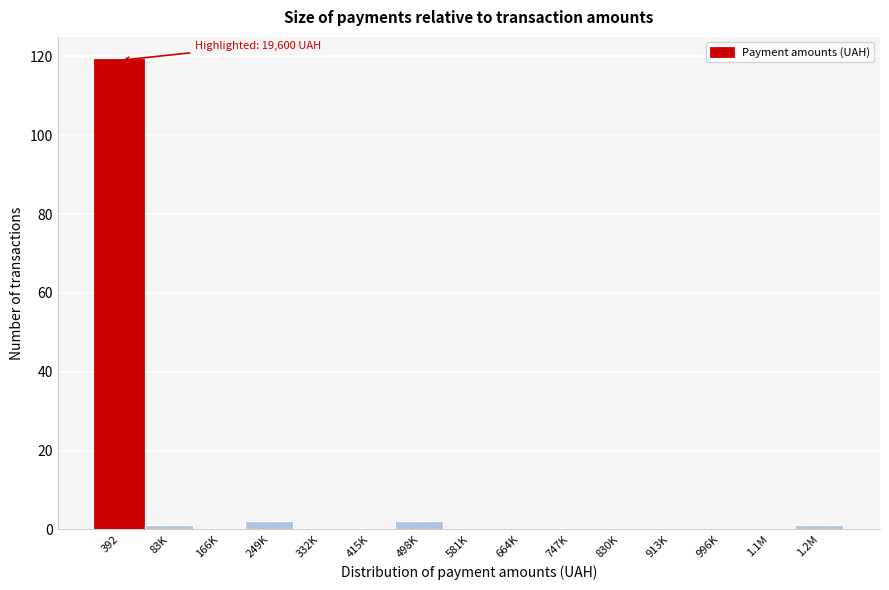

Reading right to left, list all the values displayed in this chart.

1.2M=1	1.1M=0	996K=0	913K=0	830K=0	747K=0	664K=0	581K=0	498K=2	415K=0	332K=0	249K=2	166K=0	83K=1	392=119